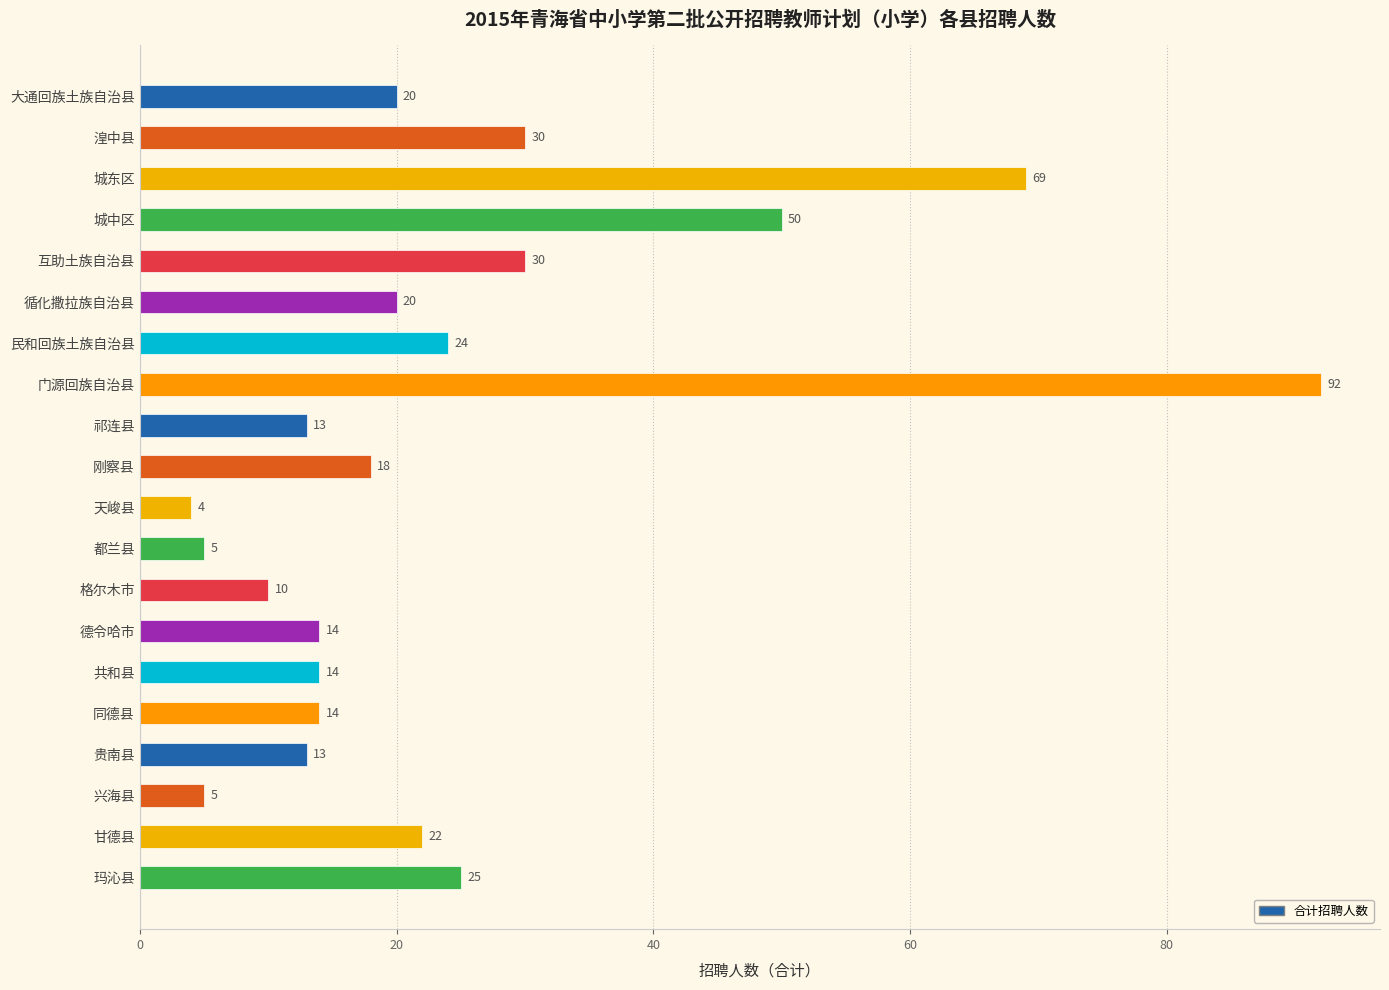

How many series are shown in this chart?

1